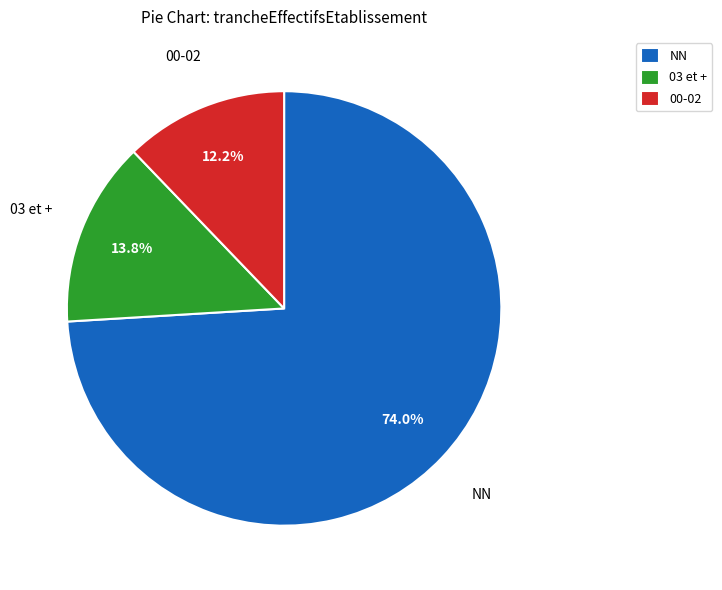

Is the sum of 03 et + and 00-02 greater than half?

No